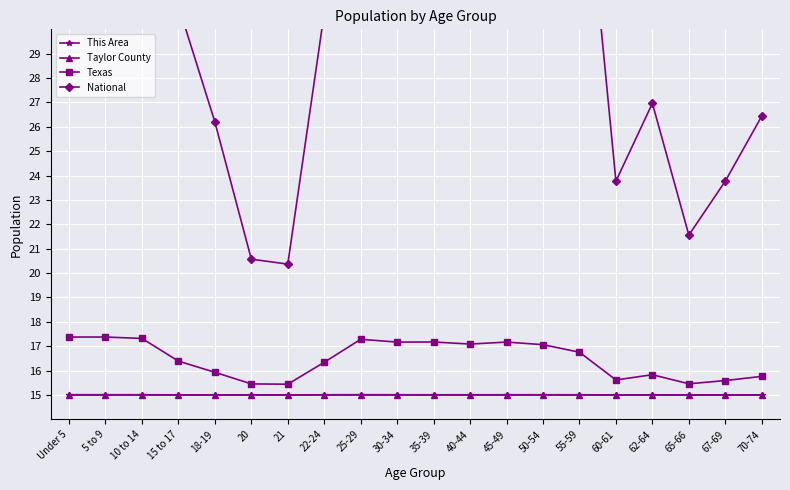

What is the label of the 10th point from the right?

35-39